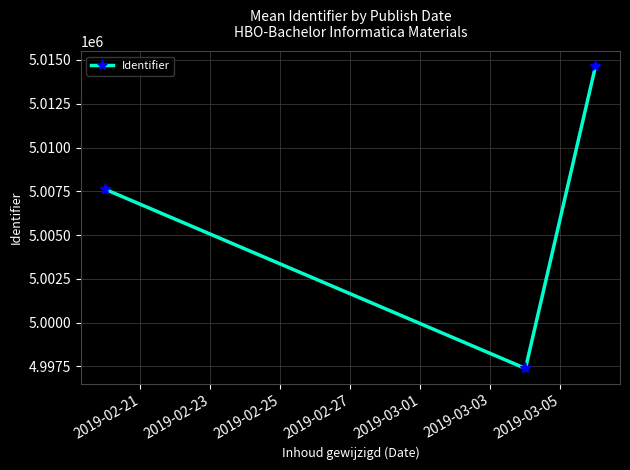

Reading left to right, transcribe all the data shown in this chart.

5007607.6	4997381.2	5014645.7